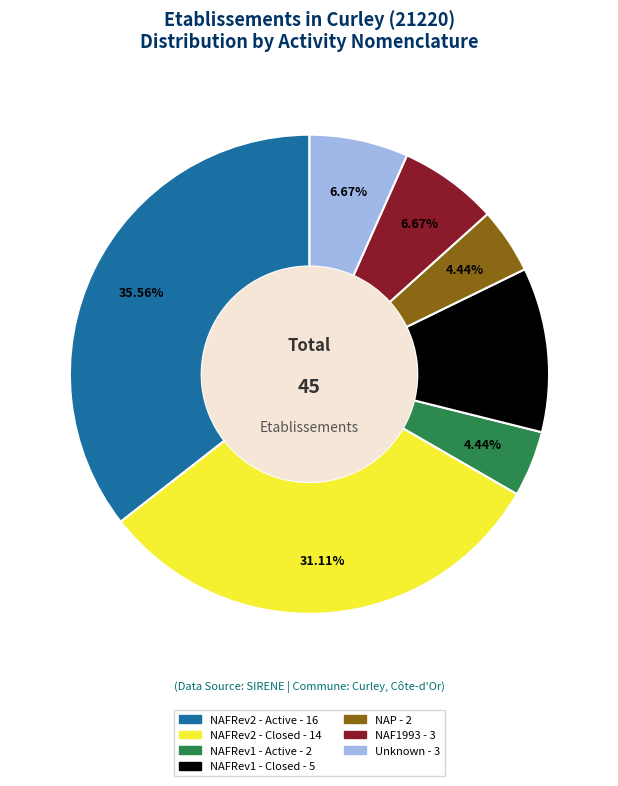

Is there a majority slice in this chart?

No